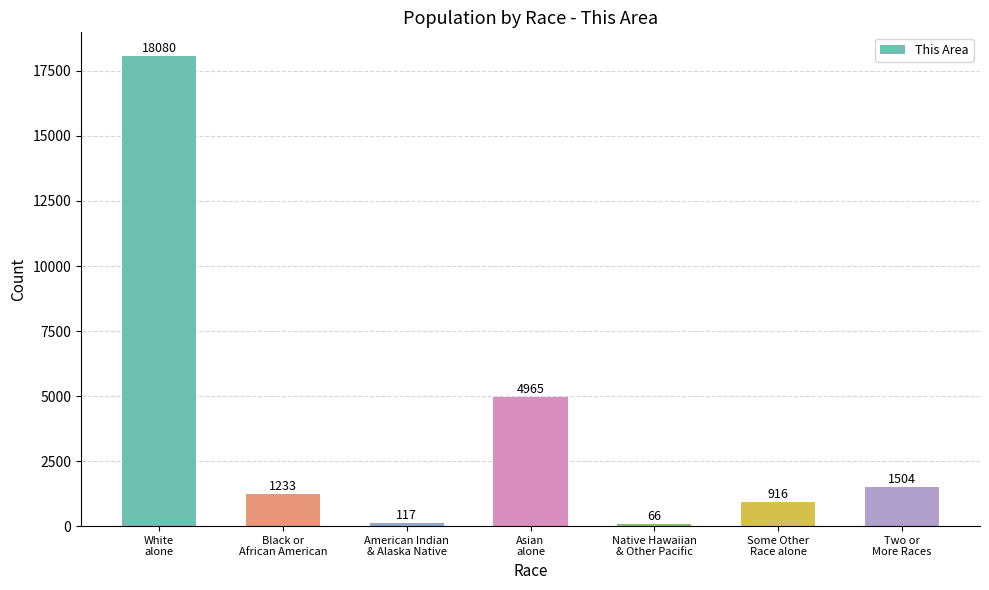

How many data points are less than 1233?

3